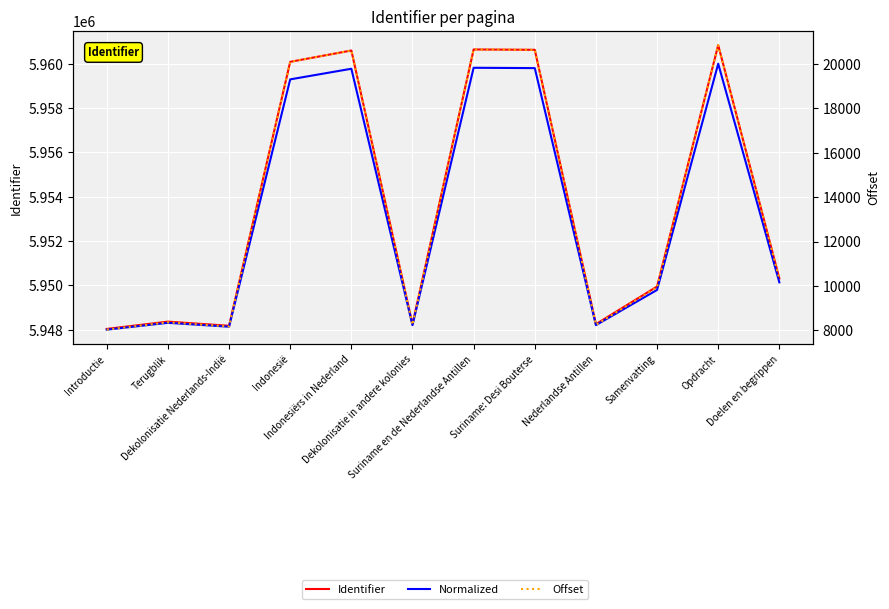

What is the average value of the Normalized series?

5953288.1